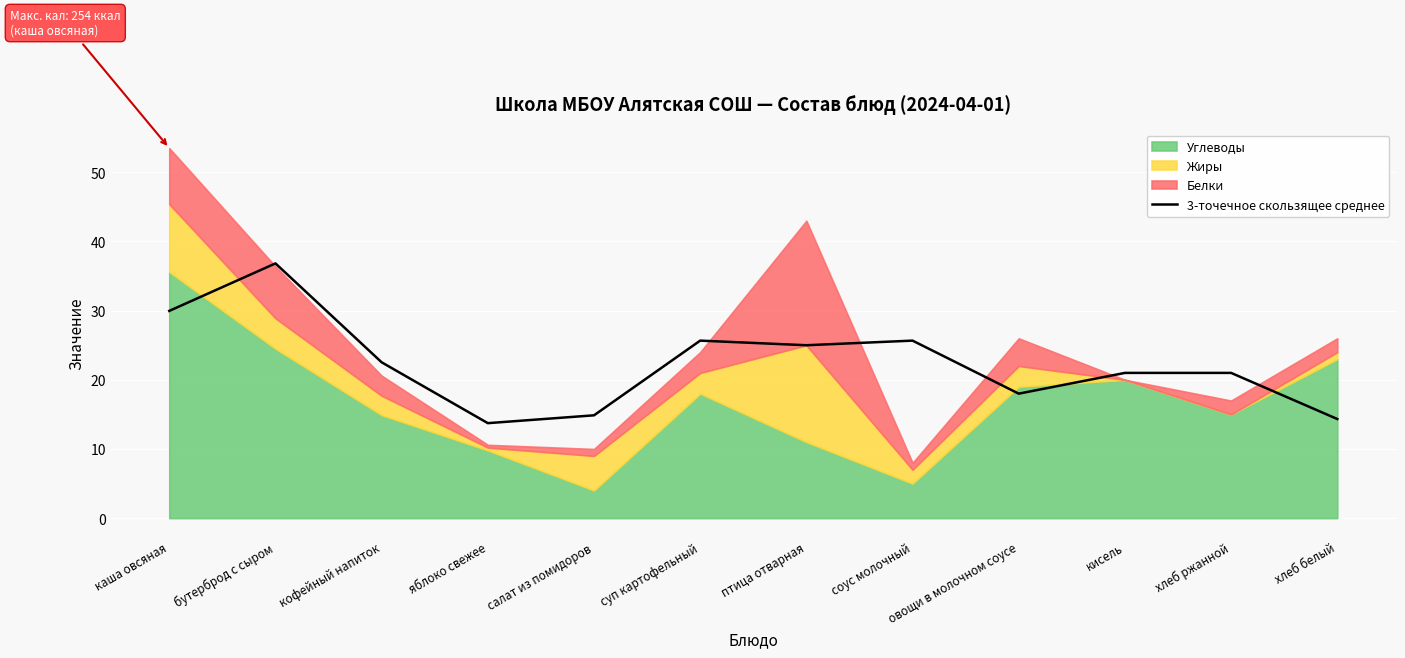

Reading left to right, extract all data points from this chart.

30.0	36.8	22.5	13.7	14.9	25.7	25.0	25.7	18.0	21.0	21.0	14.3